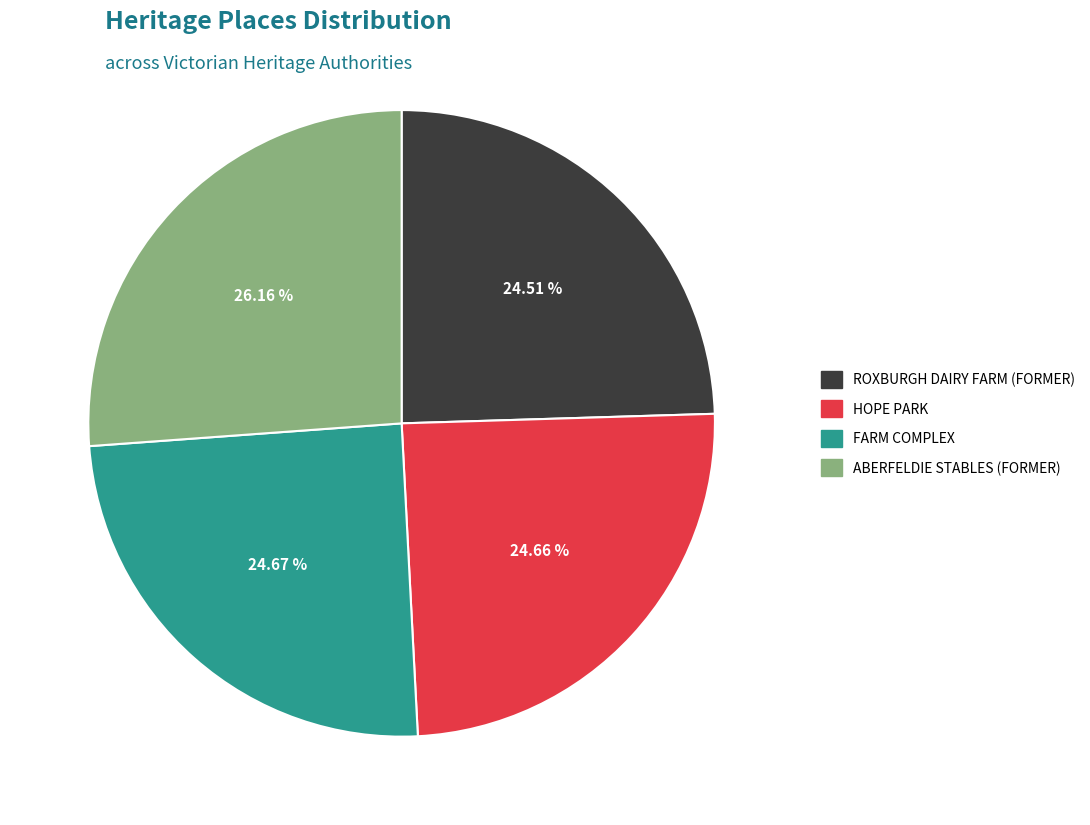

How many slices are in this pie chart?

4